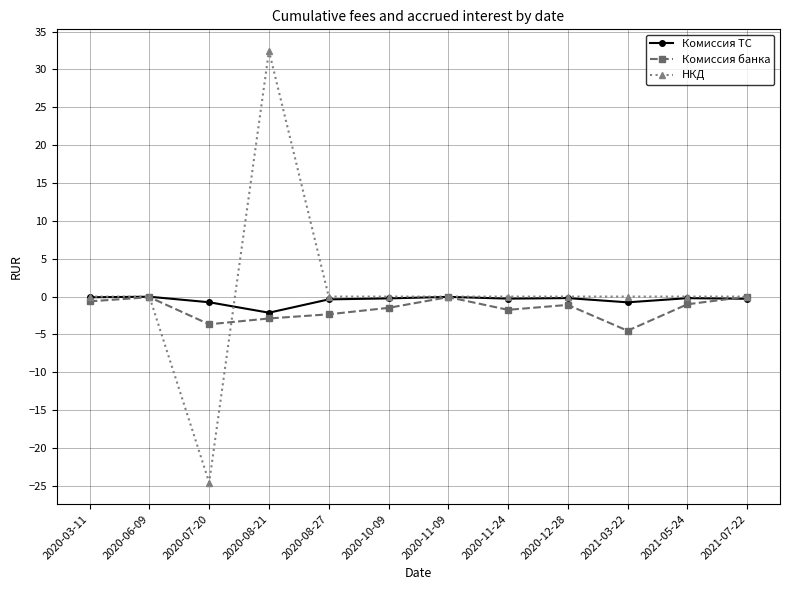

How many lines are shown in the chart?

3